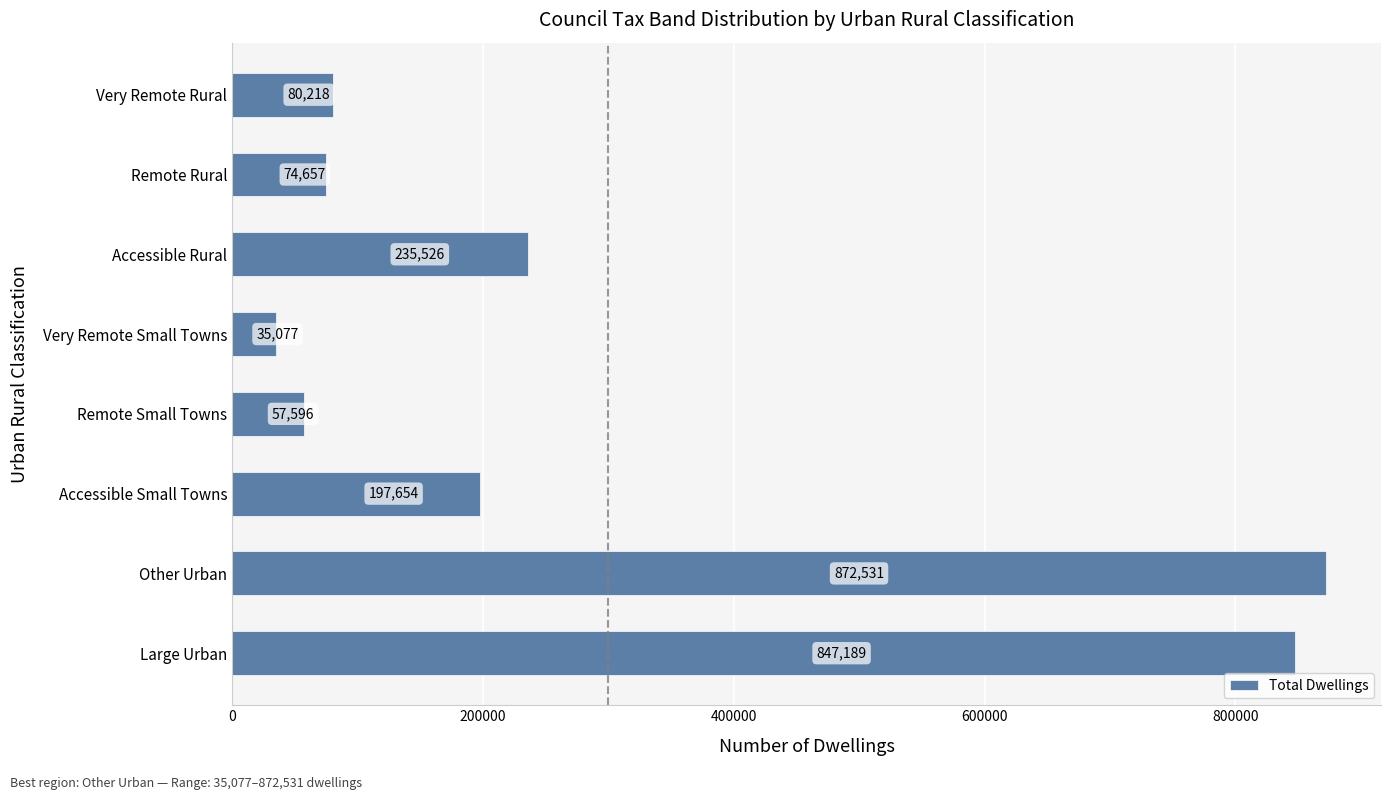

Which category has the highest value across all series?

Other Urban